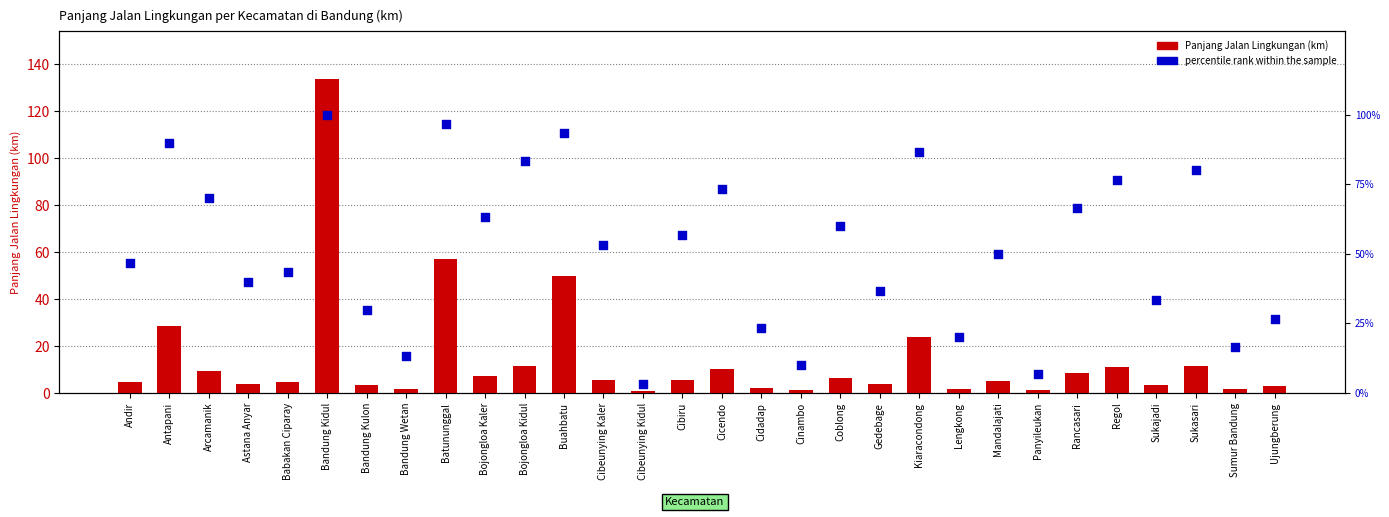

At how many categories does at least one series exceed 46?

17